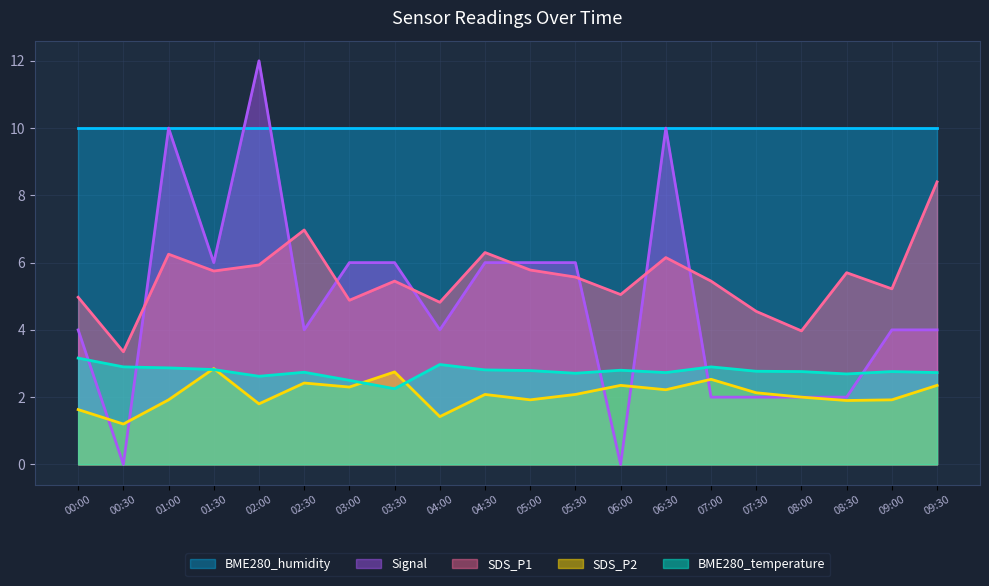

What is the difference between the SDS_P1 values at 04:00 and 00:30?

1.5